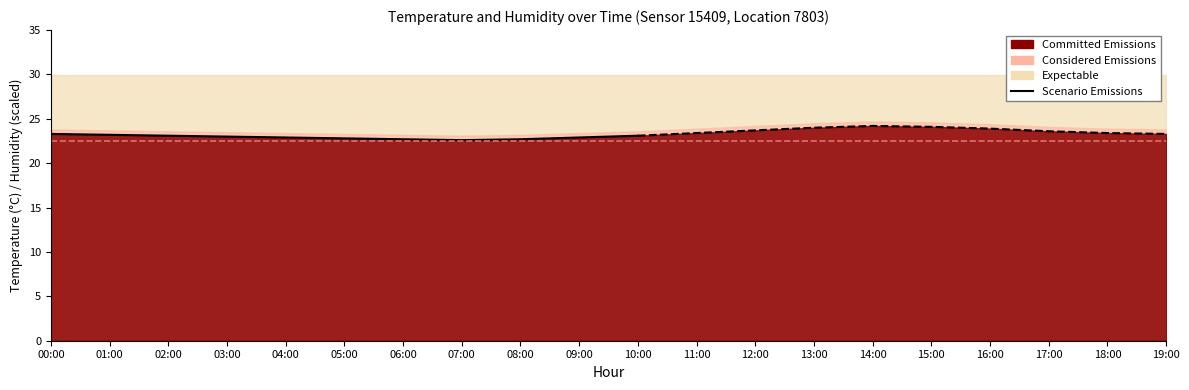

Approximately how many times larger is the value at 04:00 compared to 05:00?

1.0